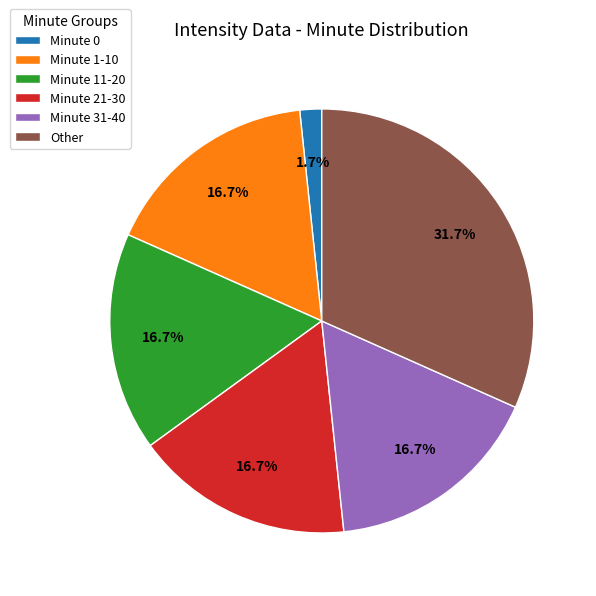

Do Minute 0 and Minute 21-30 together represent more than half of the pie?

No